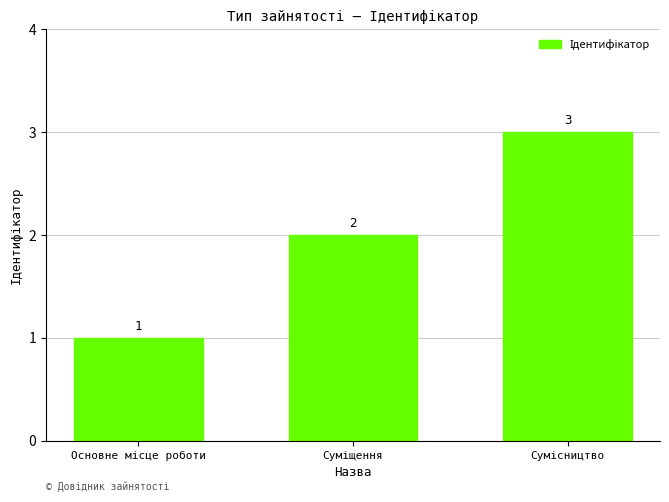

Reading left to right, what are all the values shown in this chart?

1	2	3